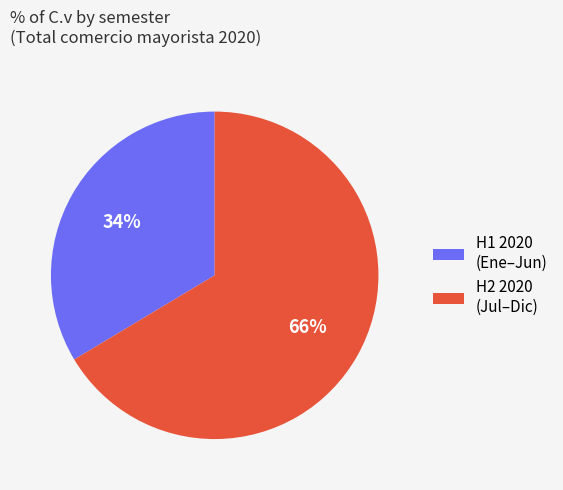

Which category has the smallest portion of the pie?

H1 2020 (Ene–Jun)